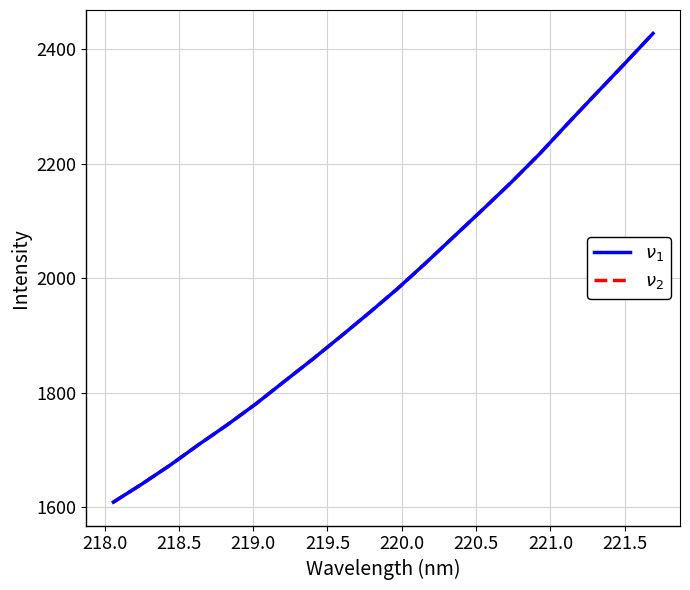

True or false: $\nu_2$ and $\nu_1$ intersect in this chart.

False